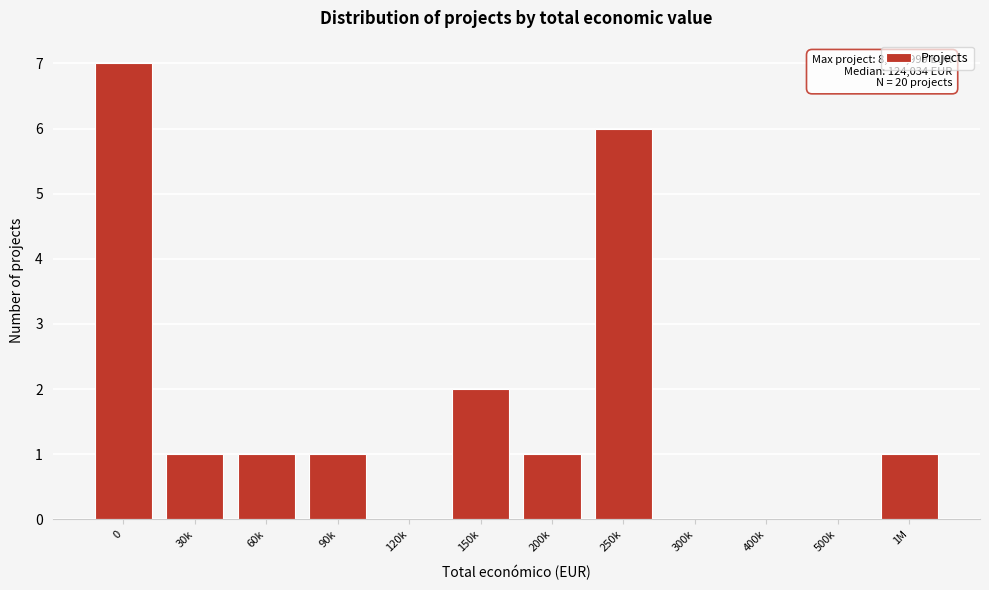

Reading left to right, list all the values displayed in this chart.

0=7	30k=1	60k=1	90k=1	120k=0	150k=2	200k=1	250k=6	300k=0	400k=0	500k=0	1M=1